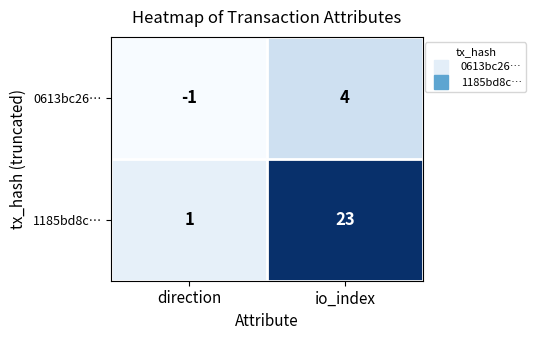

At io_index, list the series in order from smallest to largest.

0613bc26…, 1185bd8c…